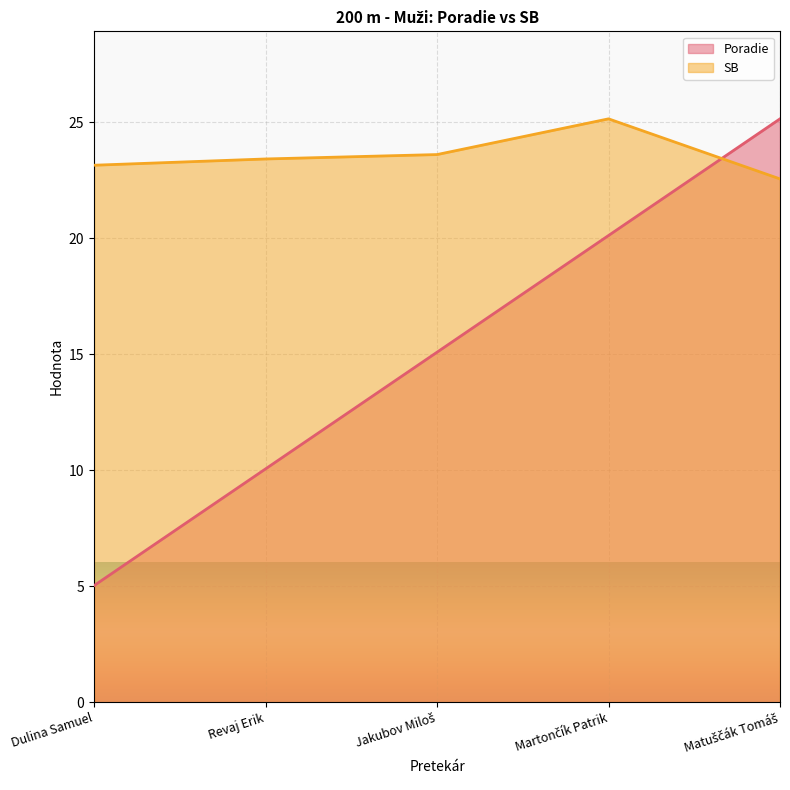

At which category does the chart reach its peak across all series?

Matuščák Tomáš